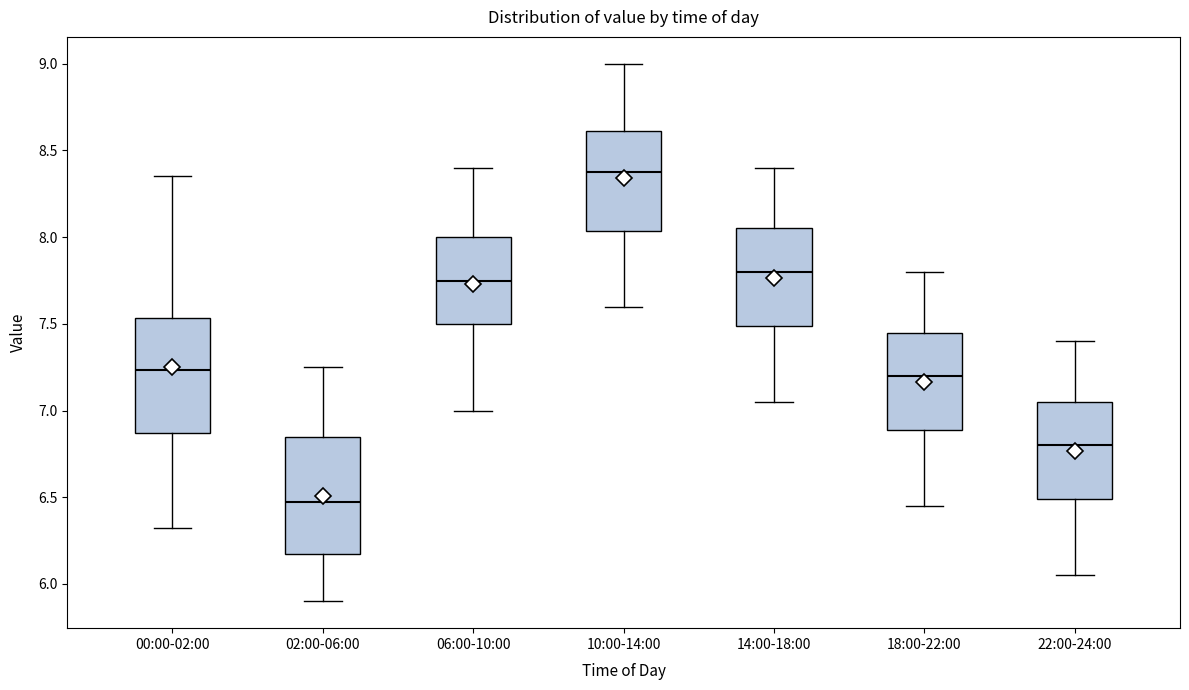

Which box has the highest median line?

10:00-14:00